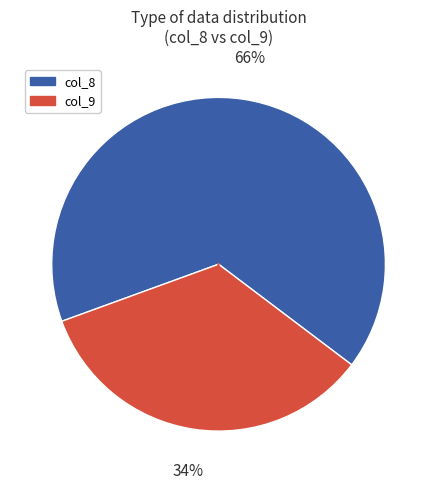

Is col_8 the majority of the pie?

Yes